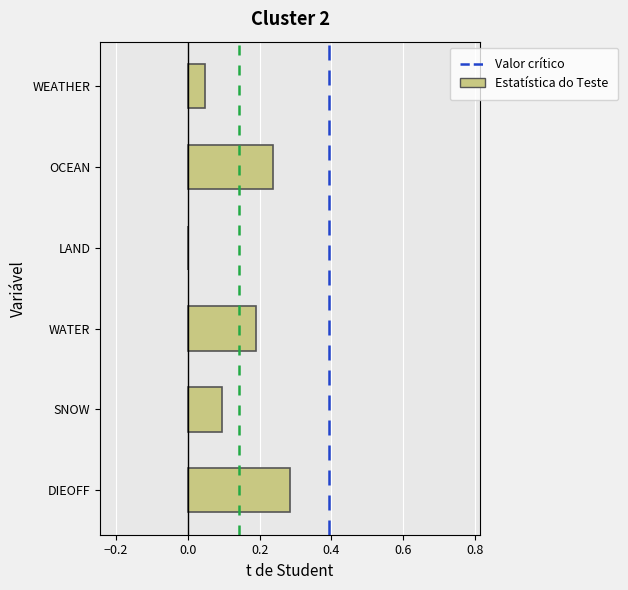

What is the sum of all values?

0.9